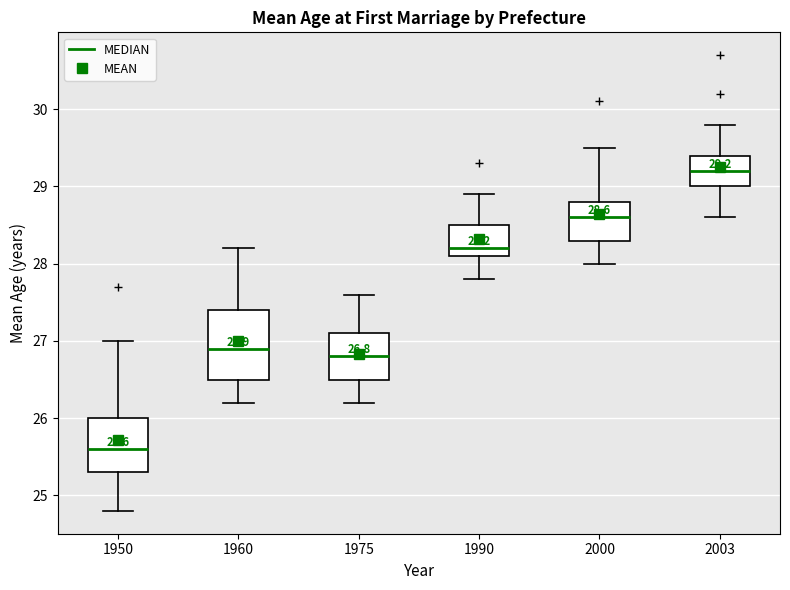

Which box's median line is the lowest?

1950